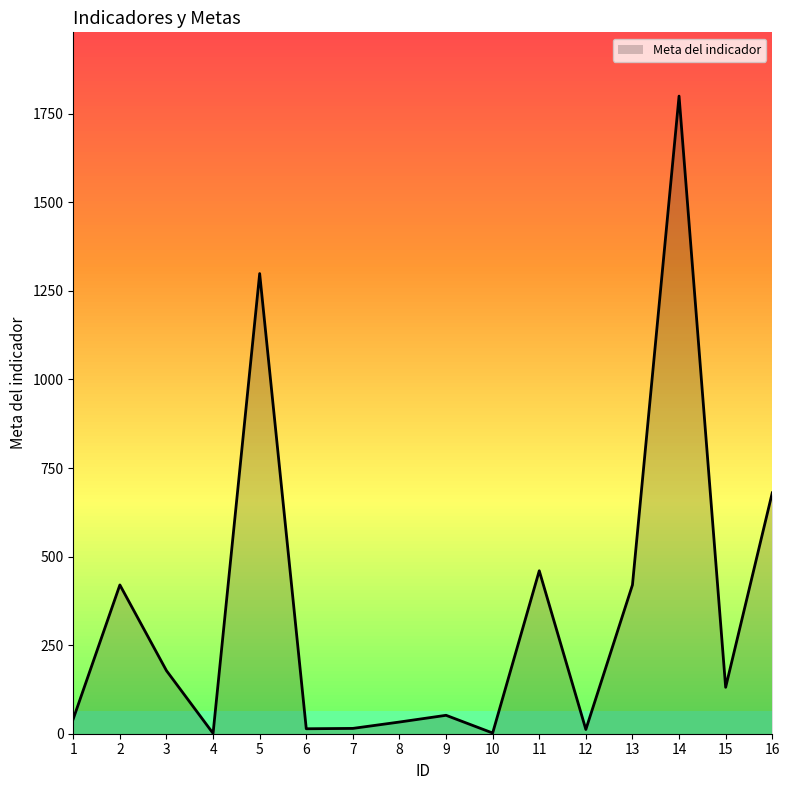

Does the chart display data point markers on the line(s)?

No